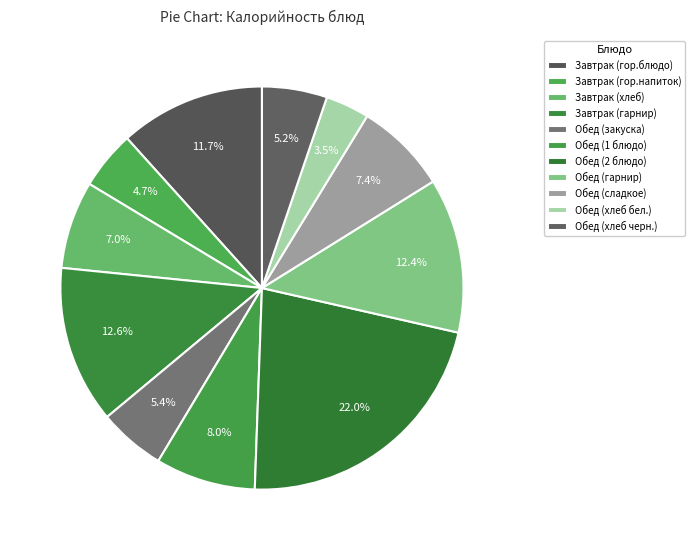

To the nearest percent, what portion does Завтрак (гор.напиток) represent?

5%